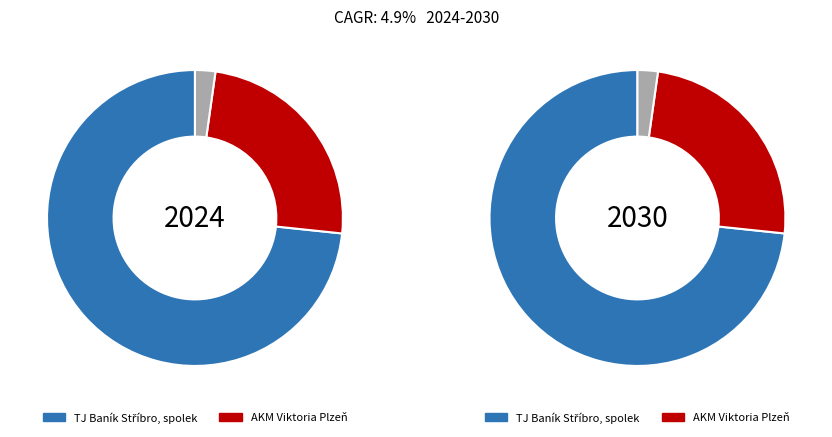

Which category accounts for the majority?

TJ Baník Stříbro, spolek